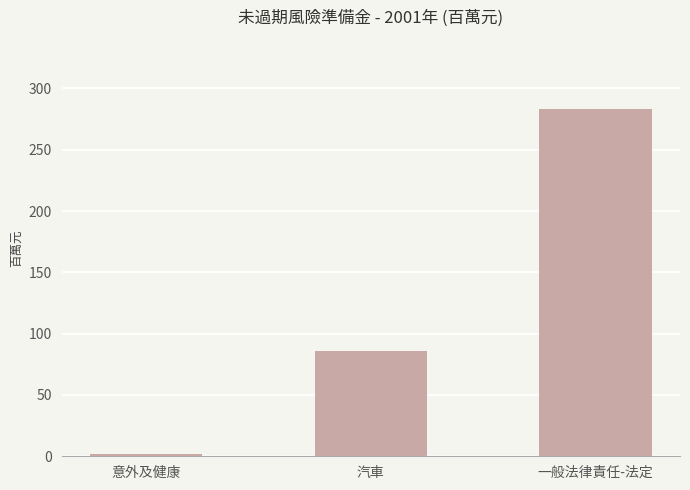

What is the sum of the values at 汽車 and 一般法律責任-法定?

368.7